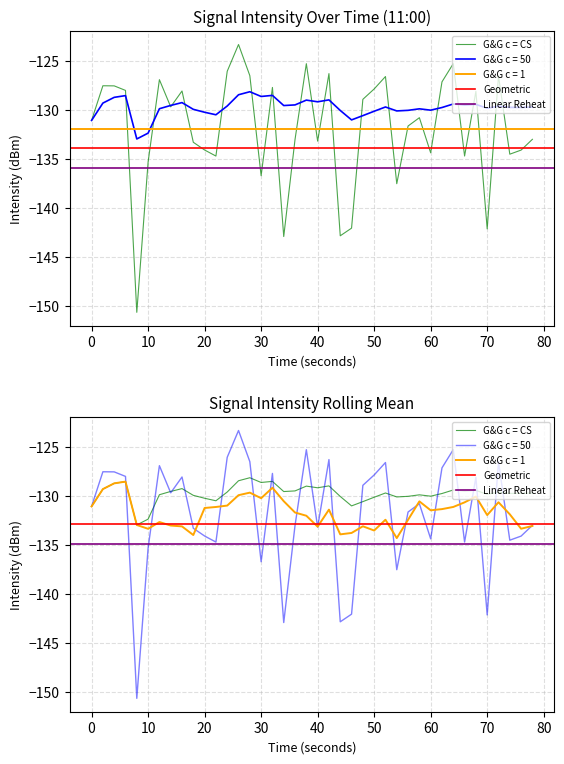

Is the value of intensity(dBm) at 25 greater than the value of rolling_mean at 80?

Yes